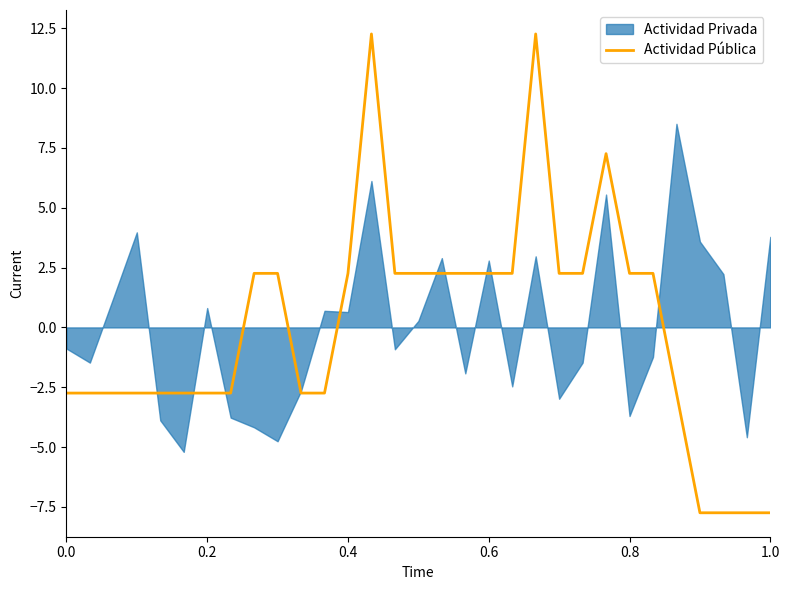

The value of Actividad Pública at 1.0 is -10.8. True or false?

False